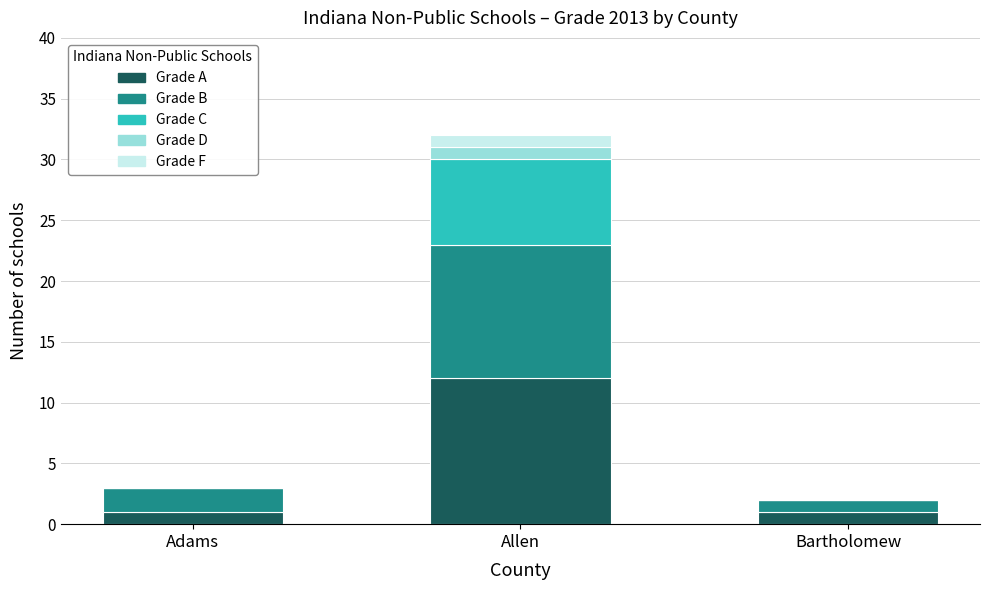

At which category is the sum across all series the highest?

Allen